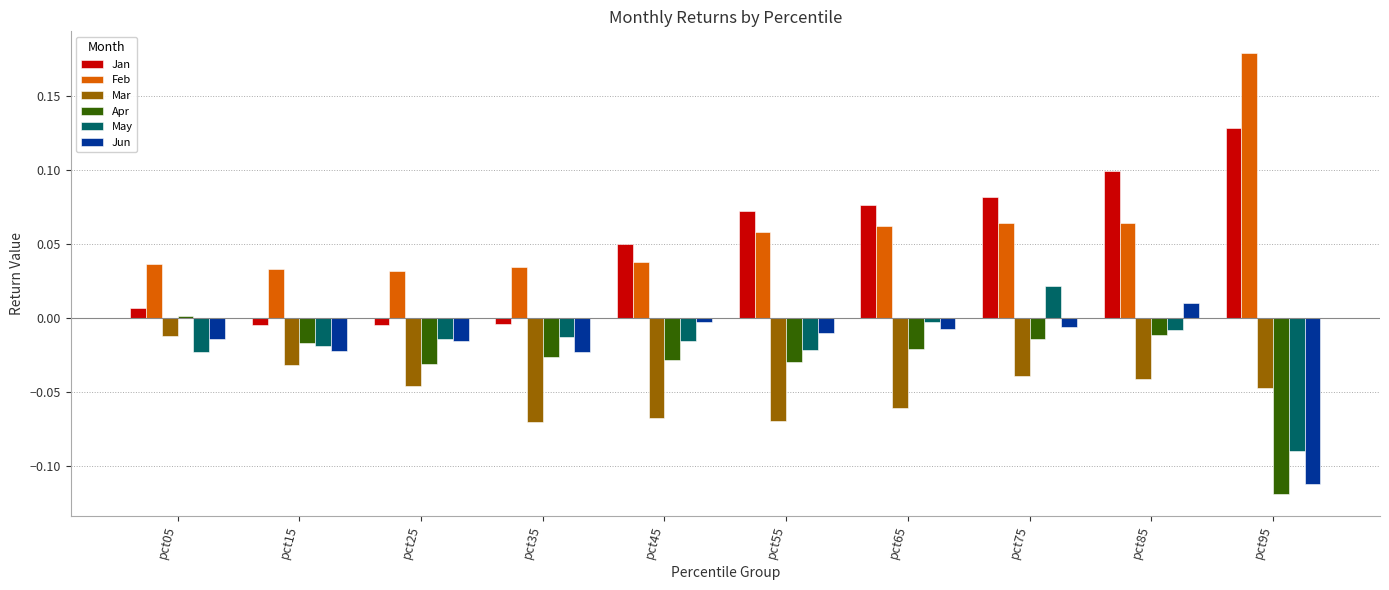

Which label corresponds to the smallest value in the chart?

pct95